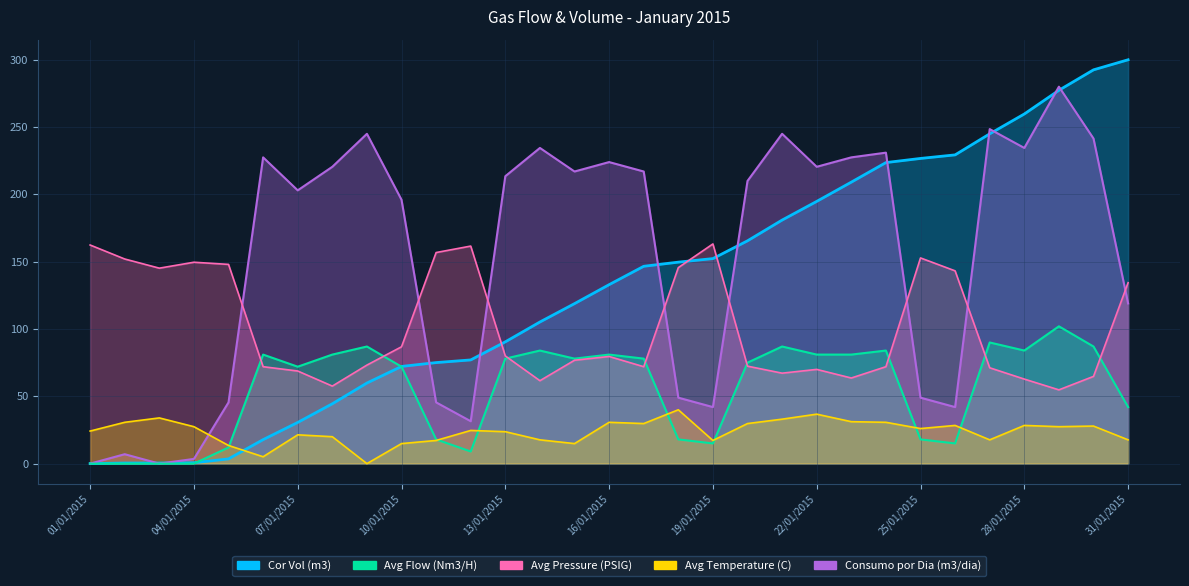

What is the difference between the maximum and minimum values in the Avg Temperature (C) series?

40.0